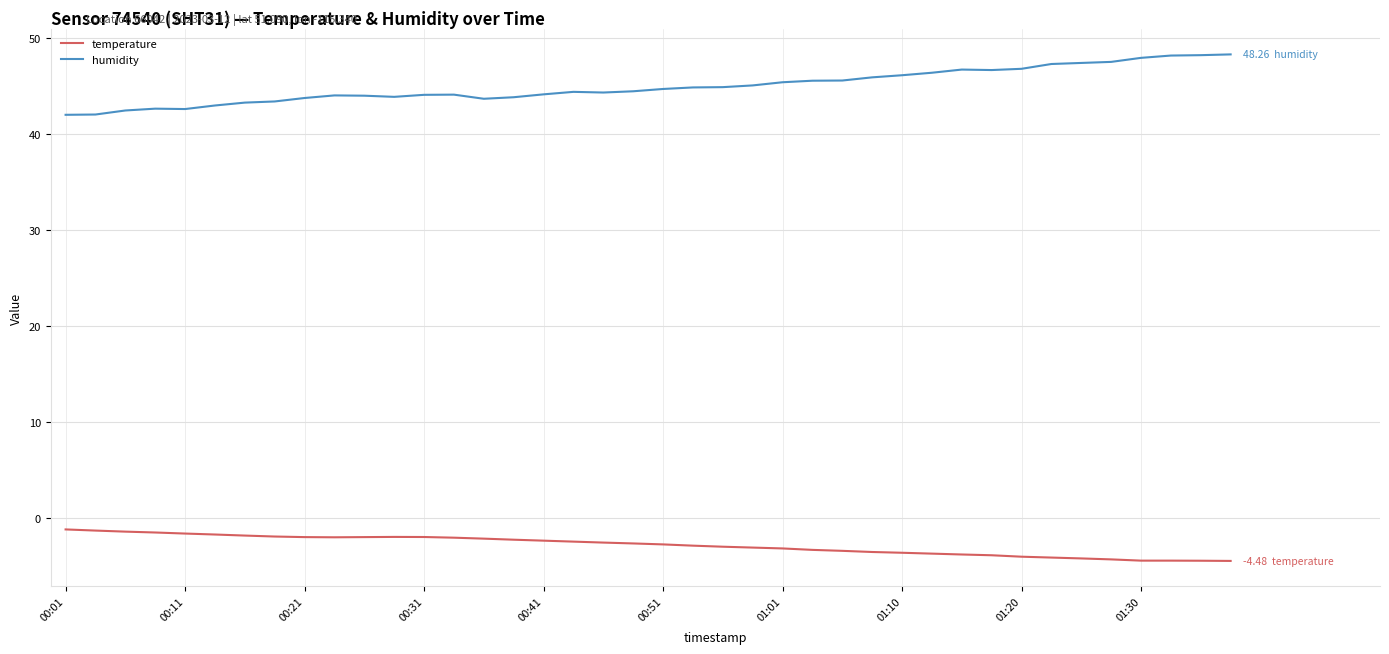

What is the difference between the maximum and minimum values in the temperature series?

3.3